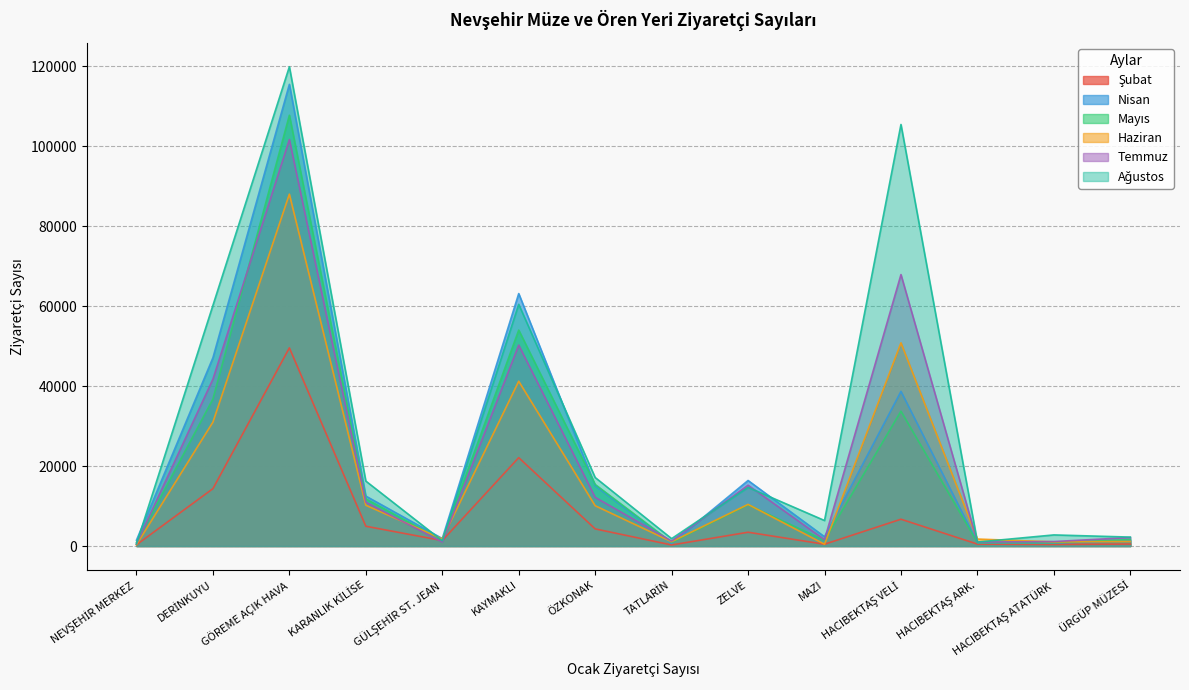

In Ağustos, how many points are higher than both neighbors (excluding endpoints)?

5